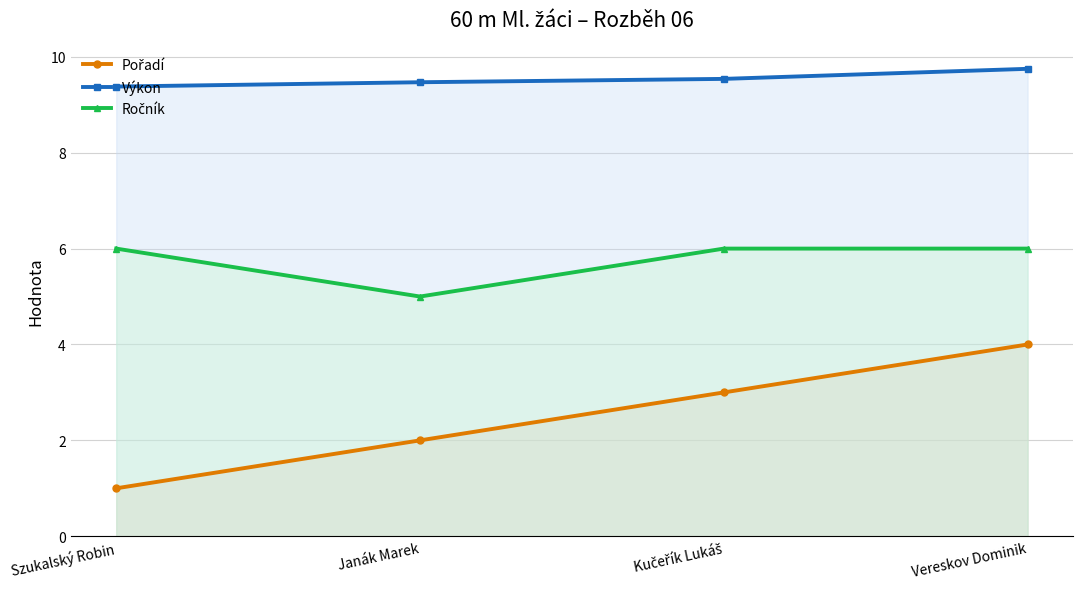

The Pořadí series shows 4.0 at Vereskov Dominik. True or false?

True